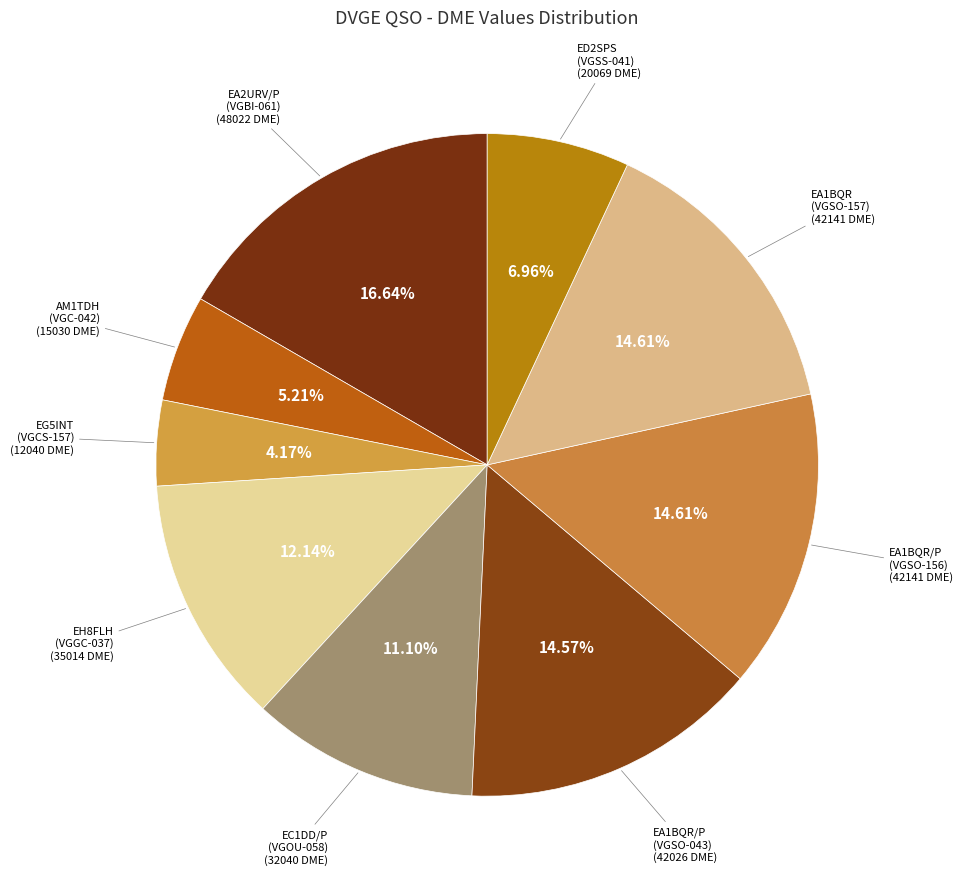

How many slices are in this pie chart?

9